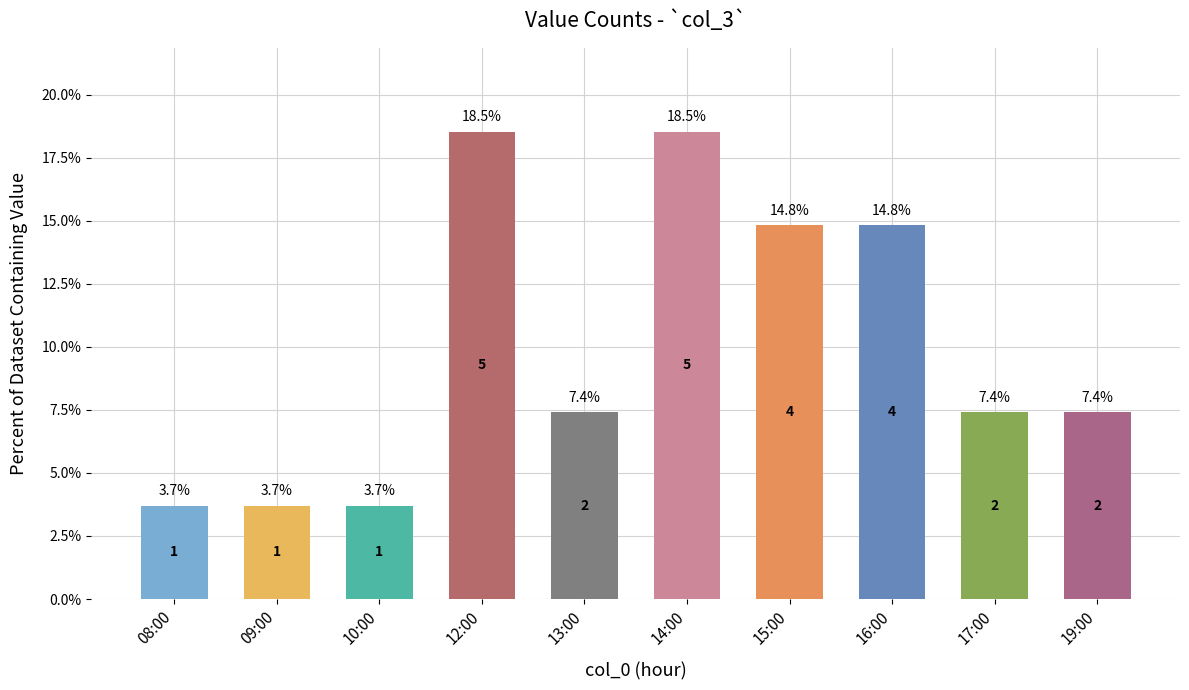

The chart shows a value of 6.8 at 16:00. True or false?

False